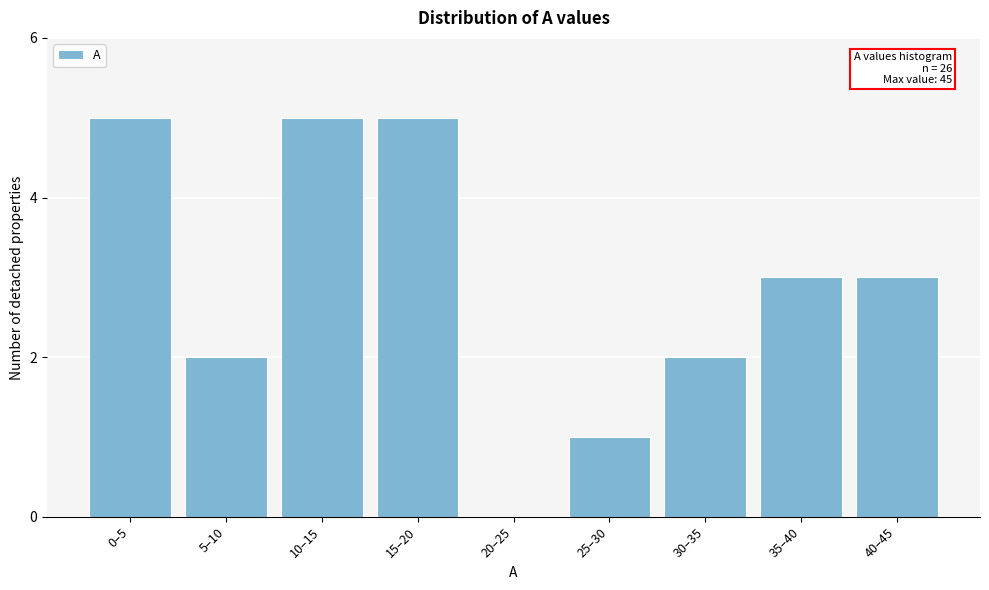

Reading left to right, what are all the values shown in this chart?

0–5=5	5–10=2	10–15=5	15–20=5	20–25=0	25–30=1	30–35=2	35–40=3	40–45=3